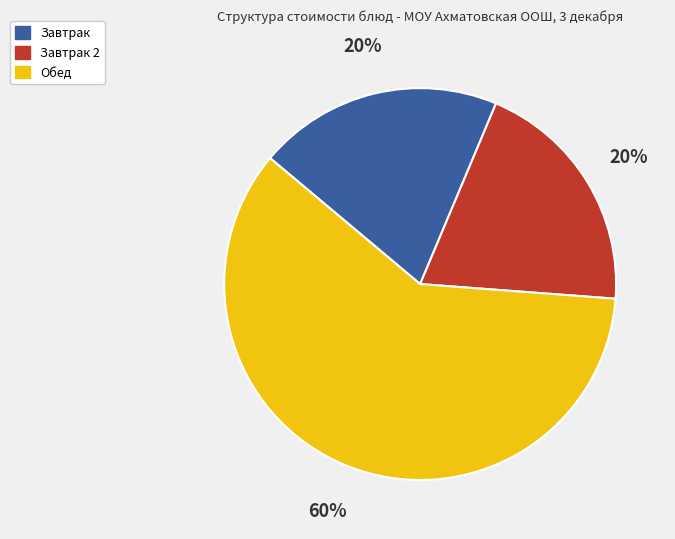

To the nearest percent, what is the average slice percentage?

33%